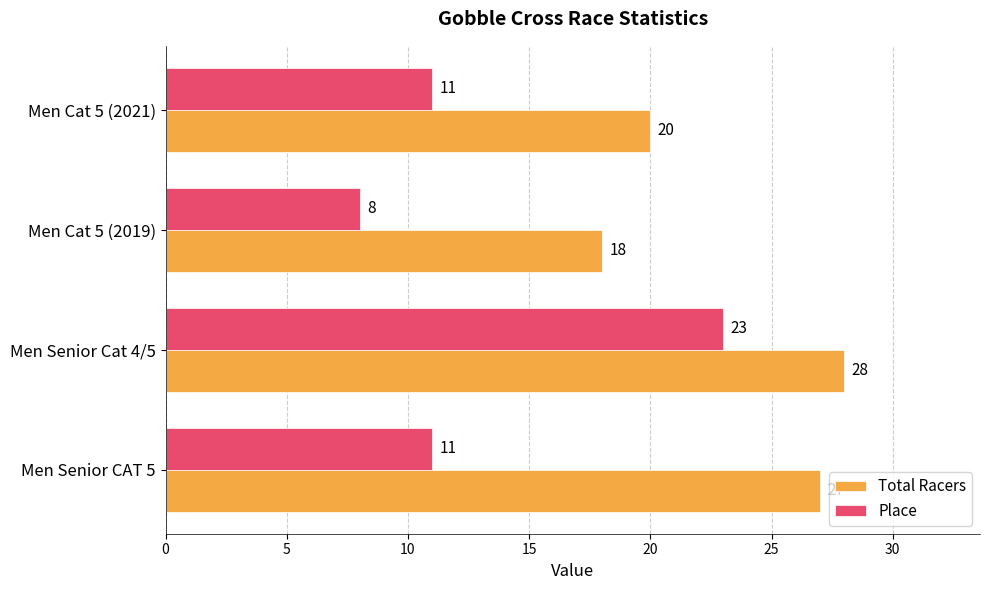

How many data points does each series have?

4